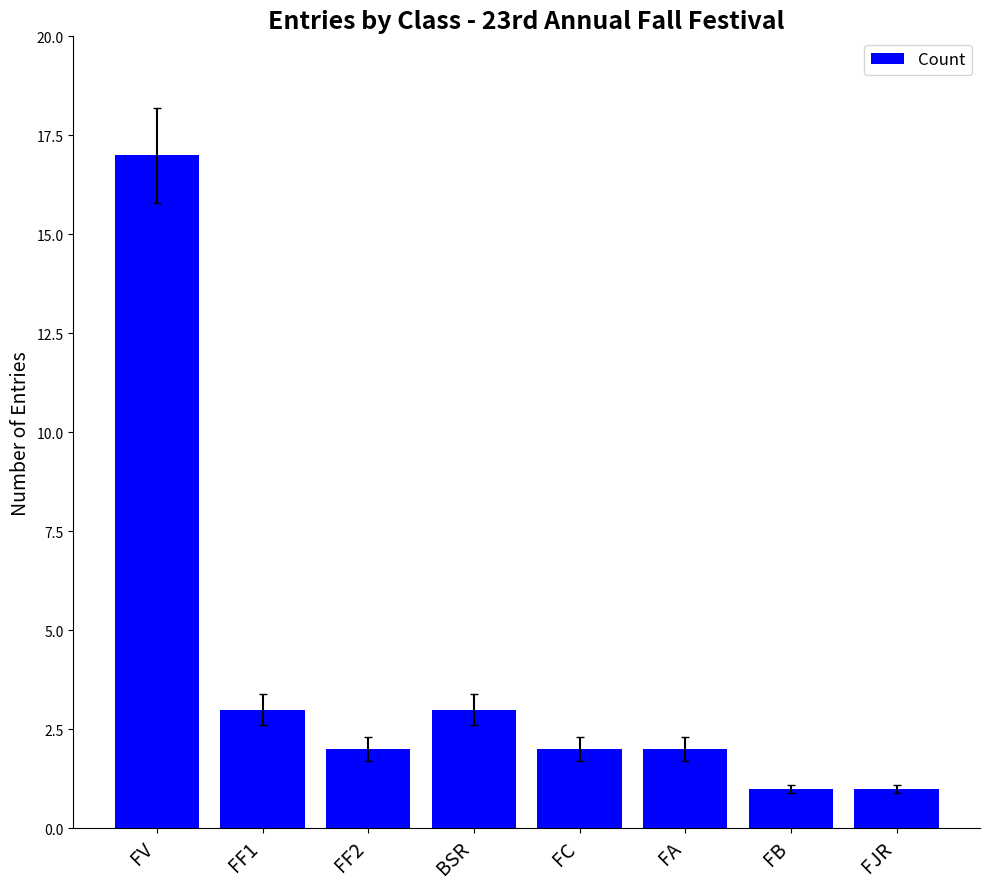

Which label corresponds to the largest value in the chart?

FV